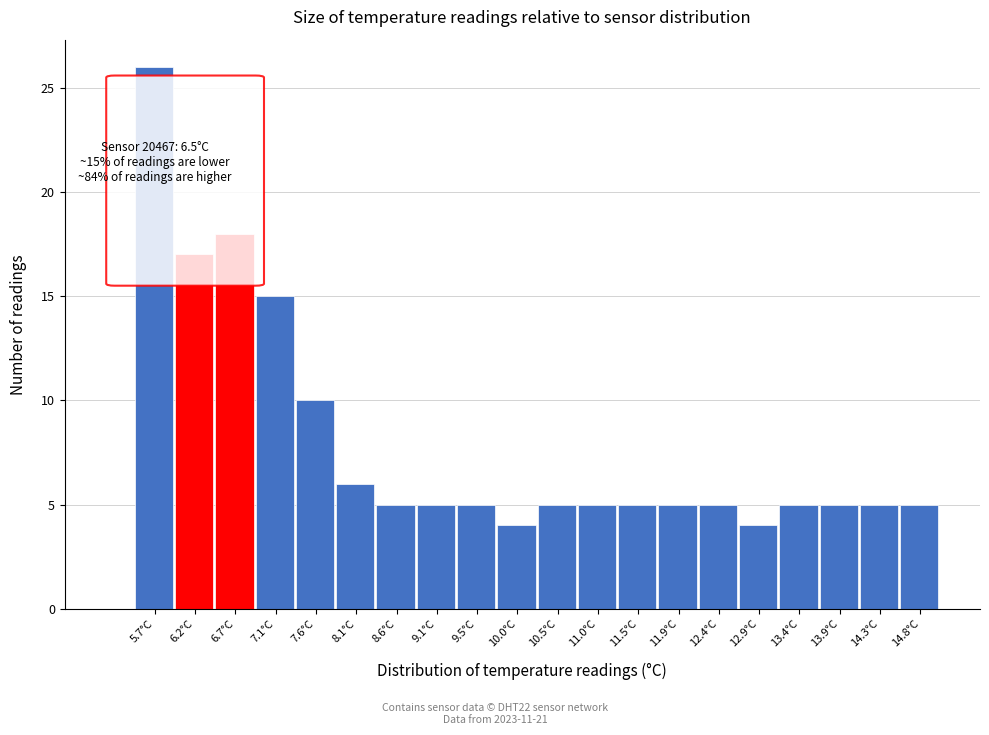

Reading left to right, what are all the values shown in this chart?

26	17	18	15	10	6	5	5	5	4	5	5	5	5	5	4	5	5	5	5